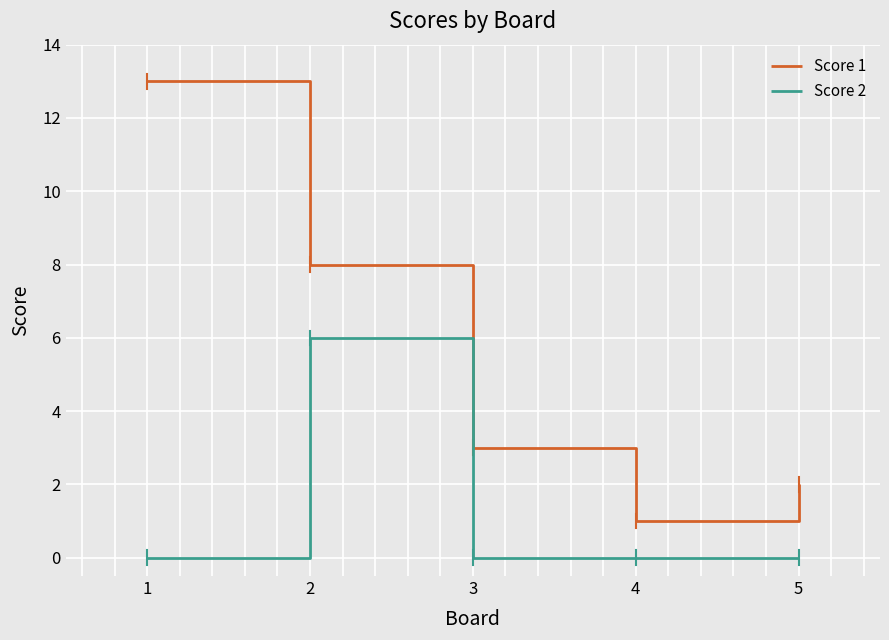

True or false: Score 1 and Score 2 intersect in this chart.

False